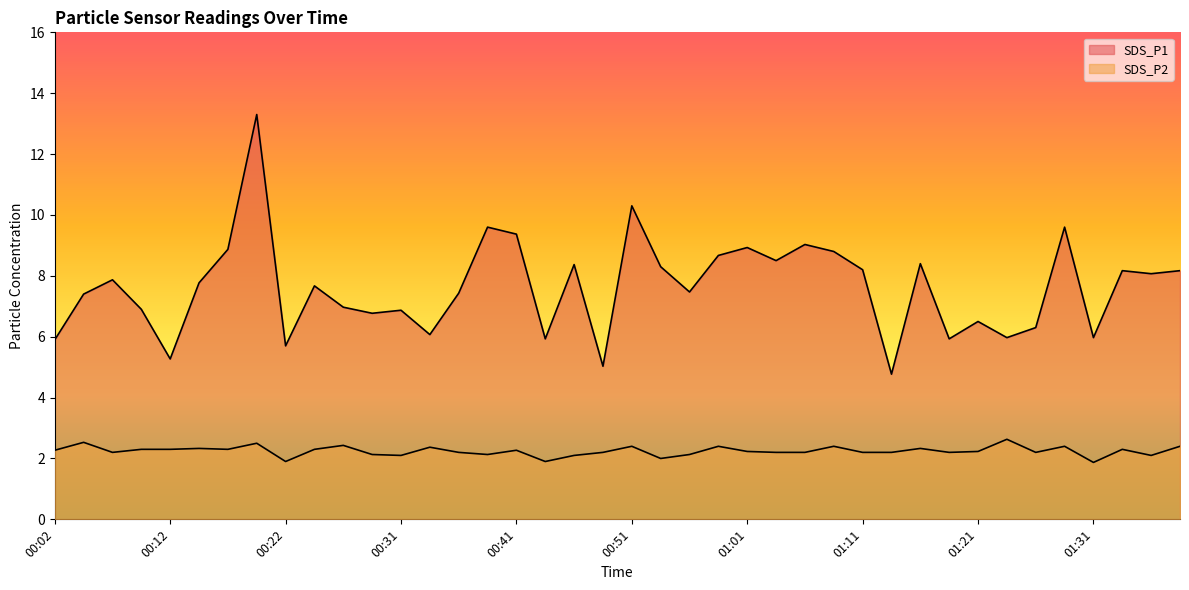

Which series has the largest total across all categories?

SDS_P1